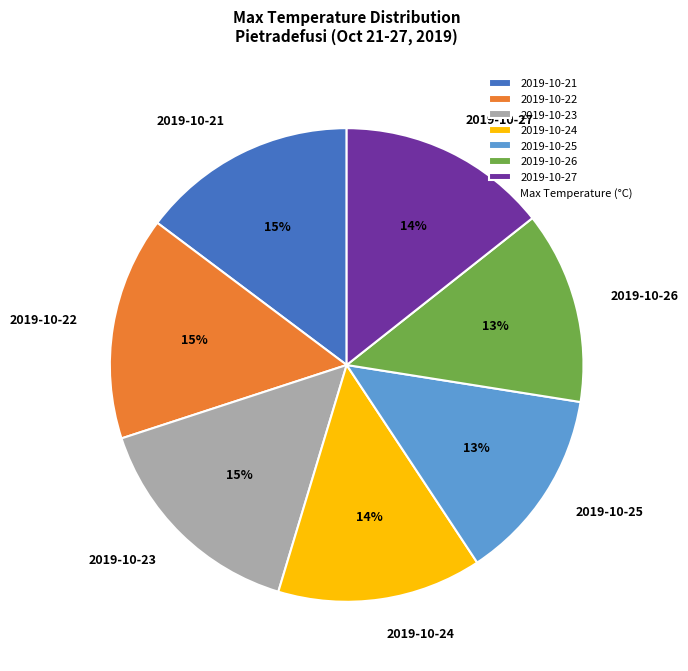

To the nearest percent, what percentage of the pie is 2019-10-26?

13%